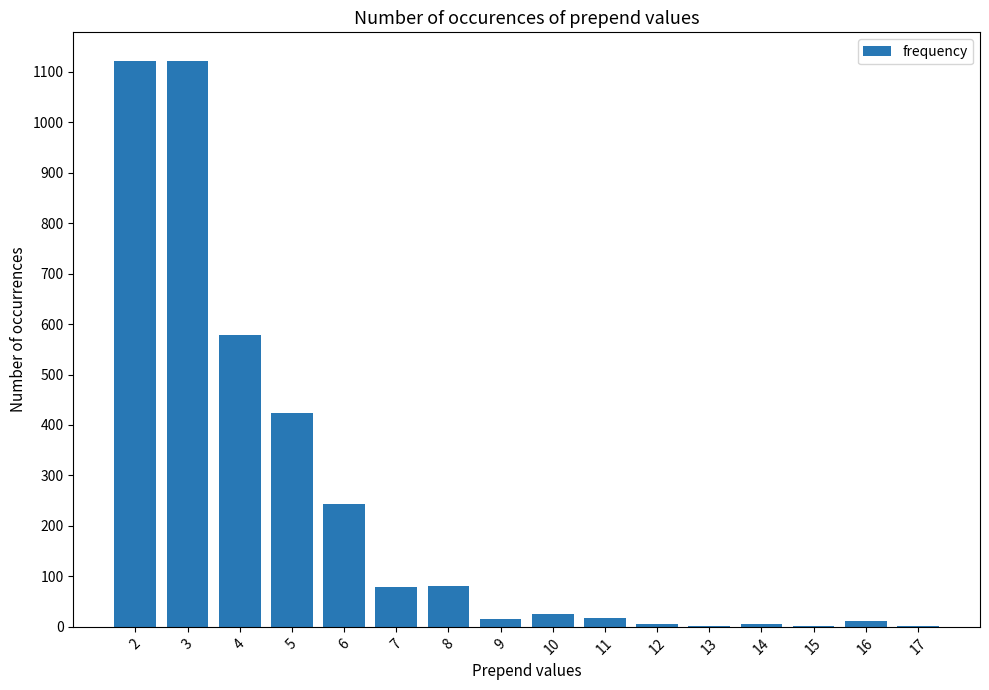

What is the sum of all values?

3734